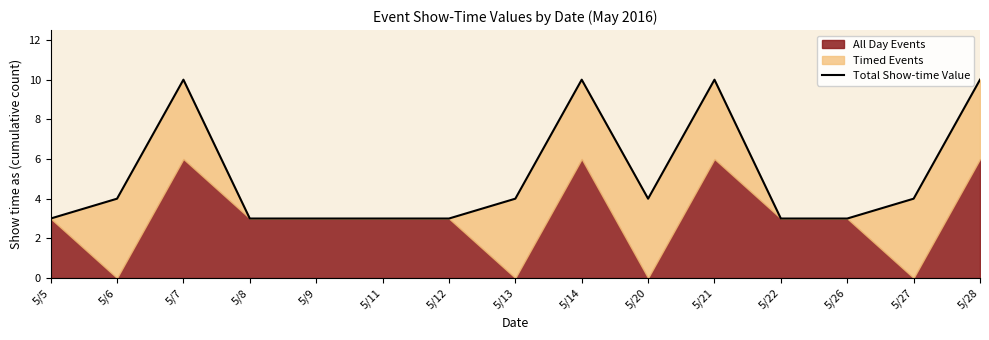

What is the greatest value displayed?

10